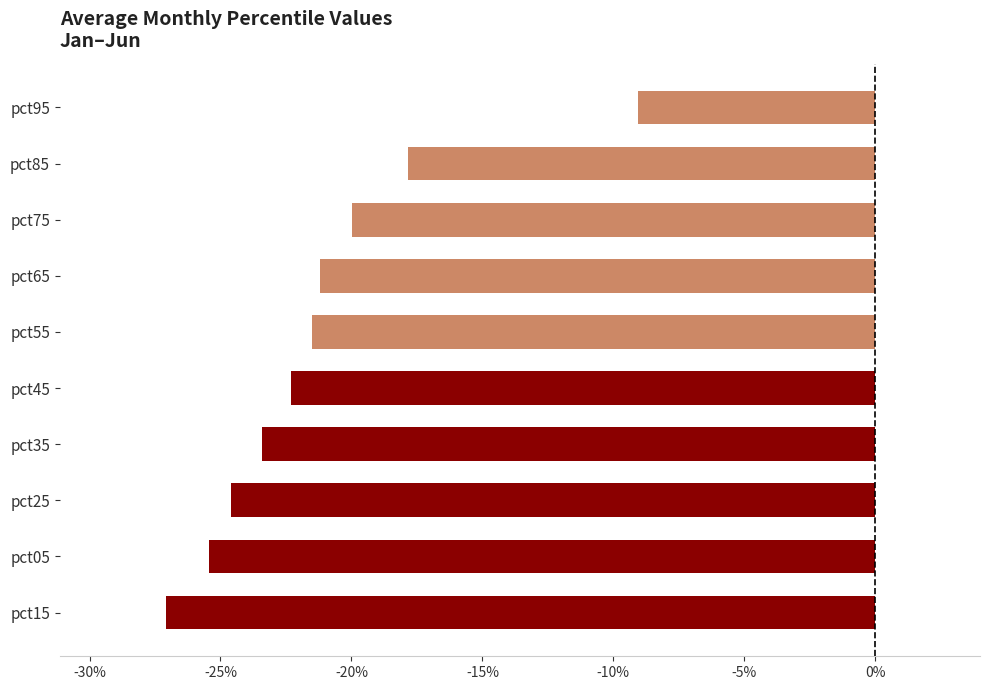

Are the bars horizontal?

Yes